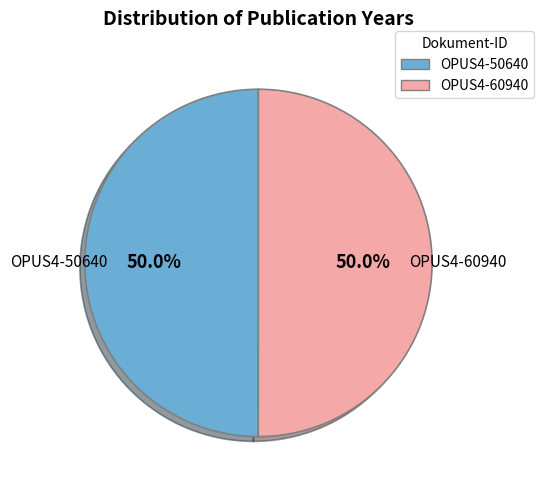

Approximately how many times larger is the value at OPUS4-60940 compared to OPUS4-50640?

1.0